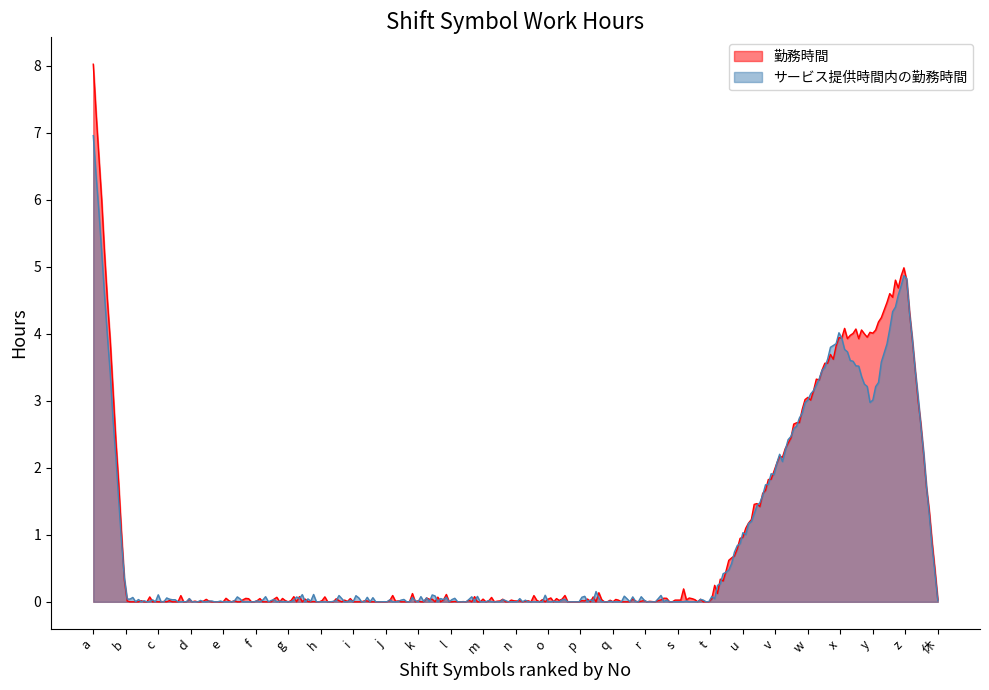

Which label corresponds to the smallest value in the chart?

b